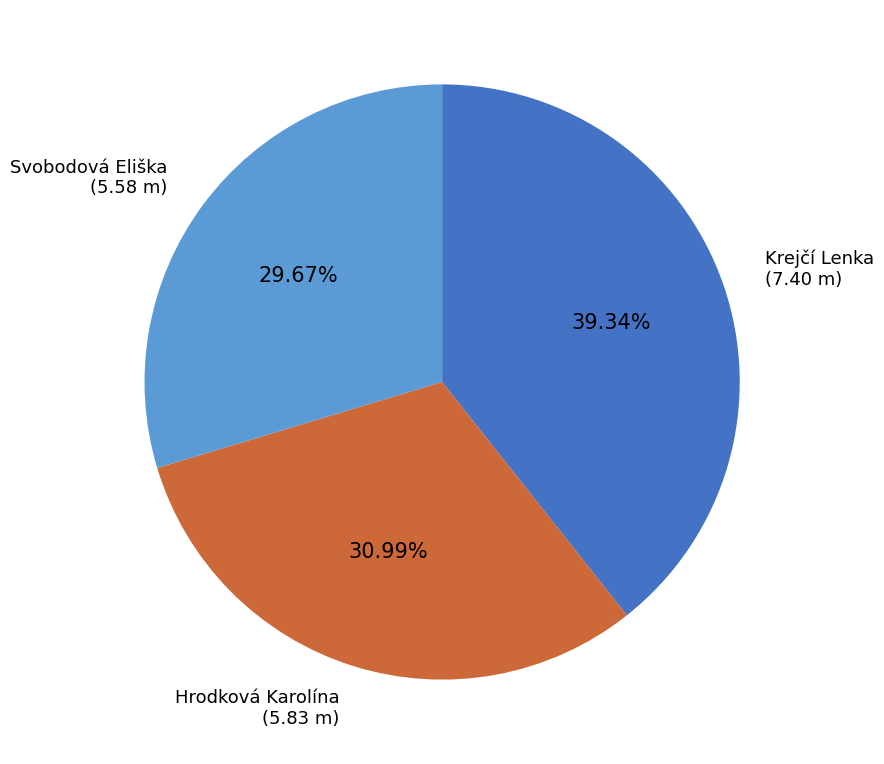

Does any single category account for the majority?

No